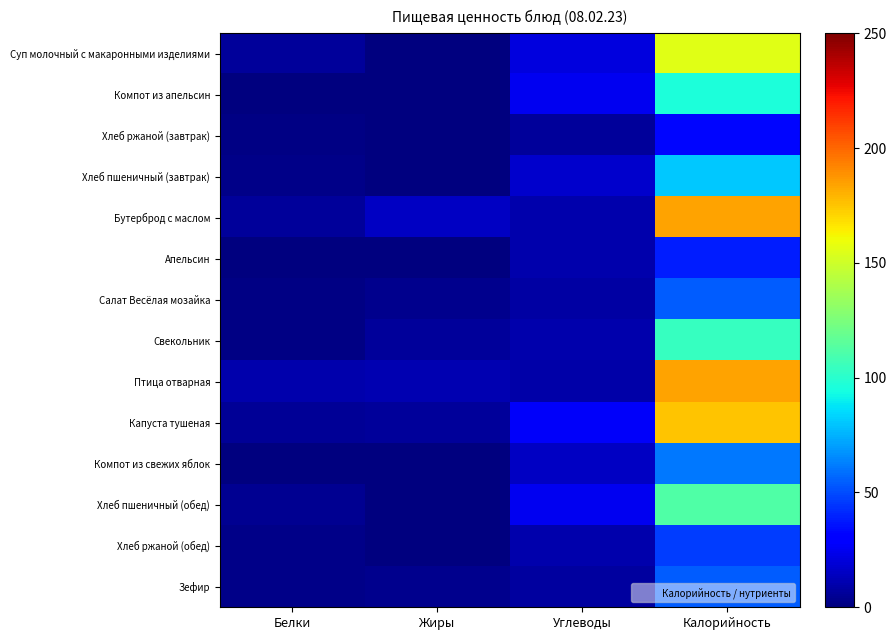

Which label corresponds to the smallest value in the chart?

Жиры